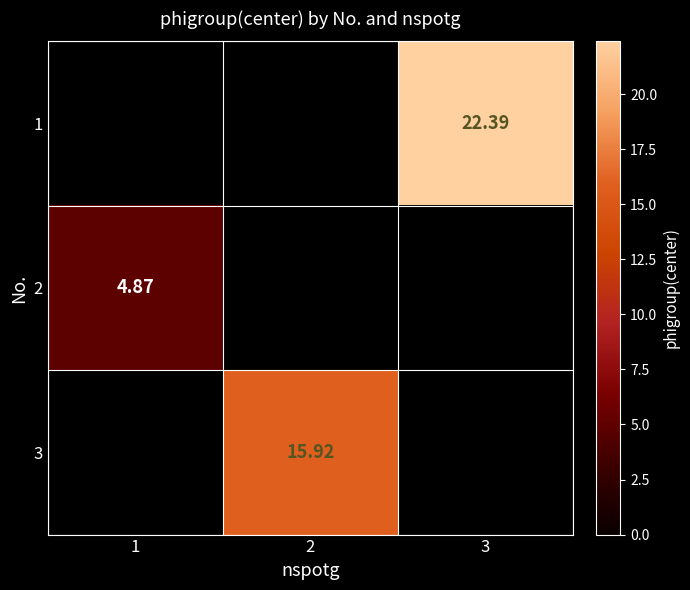

Is the value of 2 at 1 greater than the value of 1 at 2?

No